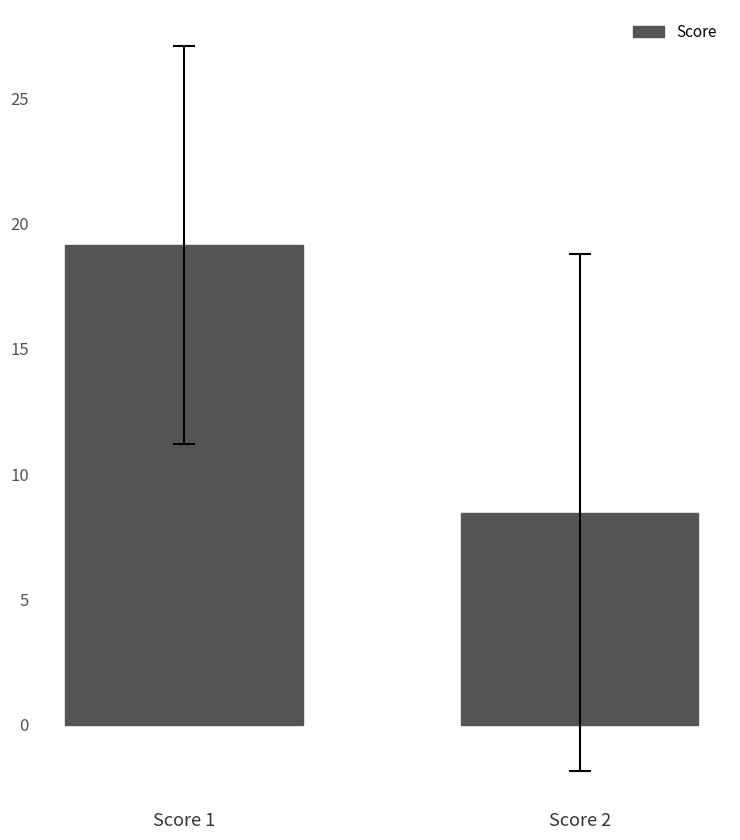

Reading left to right, extract all data points from this chart.

19.1	8.5